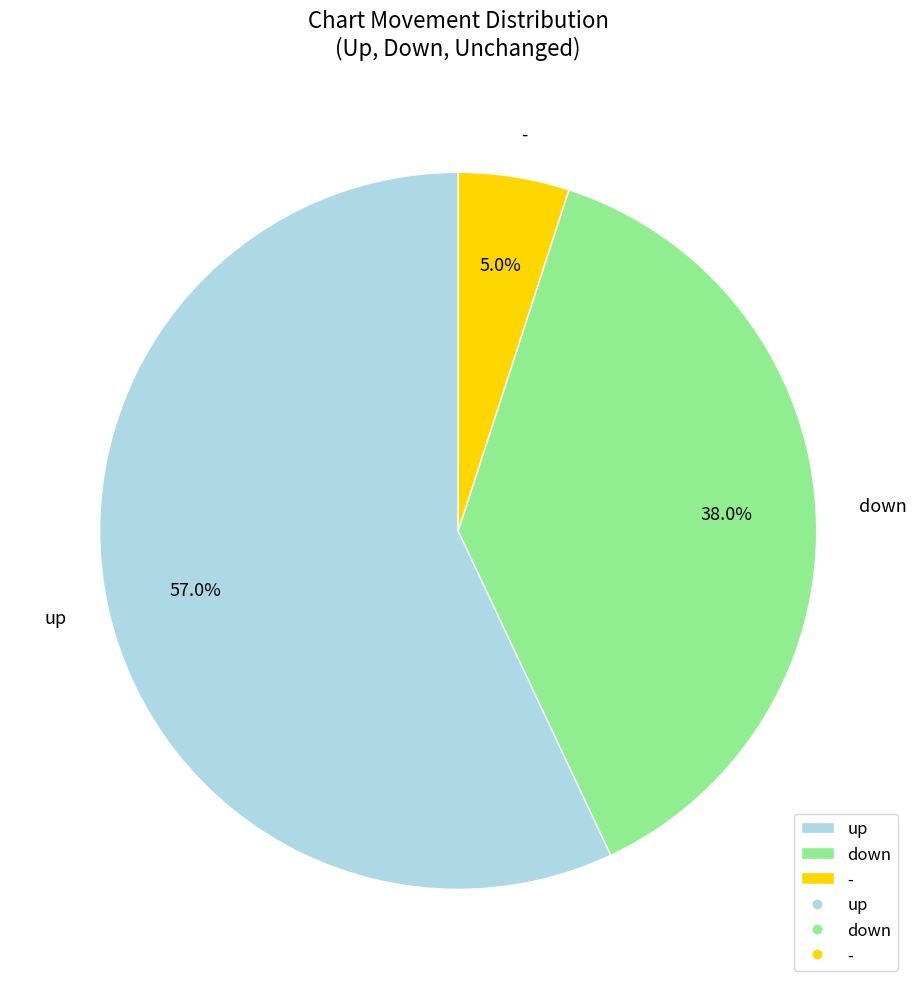

To the nearest percent, what percentage of the pie is -?

5%